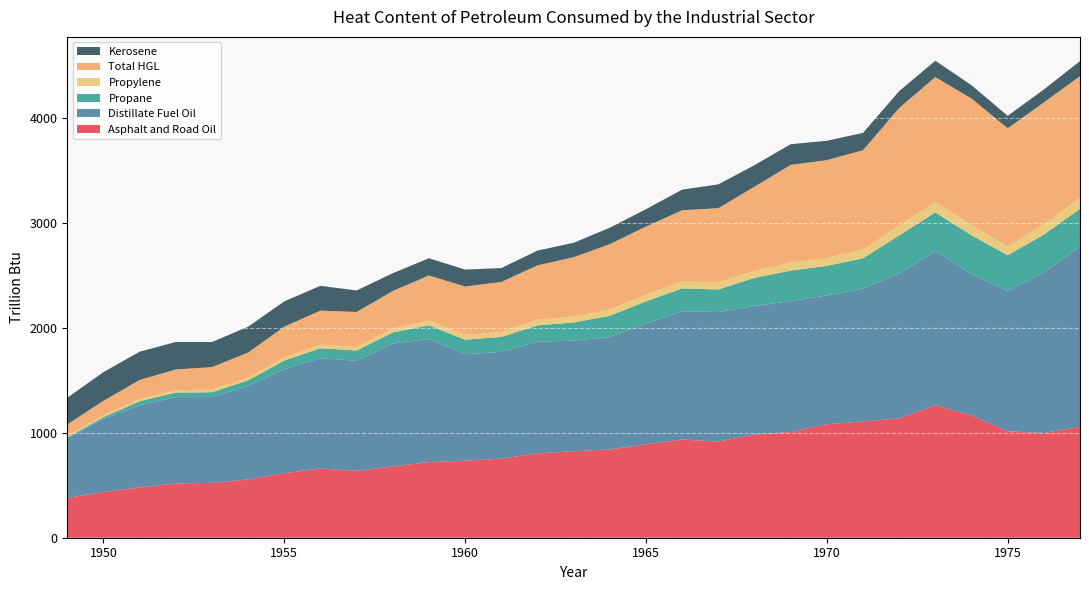

Reading right to left, what are all the values shown in this chart?

Asphalt and Road Oil: 1977=1056.4	1976=998.1	1975=1014.2	1974=1165.4	1973=1263.7	1972=1136.9	1971=1108.3	1970=1082.5	1969=1009.0	1968=983.7	1967=917.2	1966=935.6	1965=890.3	1964=840.8	1963=824.6	1962=803.5	1961=753.6	1960=733.8	1959=721.0	1958=678.8	1957=637.7	1956=659.8	1955=614.8	1954=556.0	1953=523.0	1952=517.3	1951=479.6	1950=435.1	1949=379.5
Distillate Fuel Oil: 1977=1719.4	1976=1529.7	1975=1339.0	1974=1346.1	1973=1468.7	1972=1381.0	1971=1266.4	1970=1226.2	1969=1246.9	1968=1224.1	1967=1234.0	1966=1222.9	1965=1150.1	1964=1071.1	1963=1054.5	1962=1064.4	1961=1017.5	1960=1015.7	1959=1173.8	1958=1172.0	1957=1048.6	1956=1050.8	1955=991.3	1954=888.8	1953=817.1	1952=822.8	1951=783.7	1950=697.6	1949=564.4
Propane: 1977=359.4	1976=362.0	1975=338.9	1974=371.6	1973=368.4	1972=362.9	1971=288.3	1970=282.4	1969=289.9	1968=268.9	1967=214.6	1966=217.7	1965=212.6	1964=202.8	1963=172.3	1962=156.2	1961=142.7	1960=137.5	1959=129.4	1958=105.6	1957=98.0	1956=95.4	1955=82.8	1954=55.3	1953=46.4	1952=43.8	1951=37.7	1950=16.5	1949=12.5
Propylene: 1977=103.0	1976=98.4	1975=83.9	1974=96.5	1973=97.1	1972=96.0	1971=82.5	1970=77.0	1969=75.6	1968=67.1	1967=70.7	1966=66.5	1965=63.1	1964=60.6	1963=56.7	1962=52.5	1961=48.0	1960=46.7	1959=43.6	1958=36.5	1957=34.0	1956=33.2	1955=30.3	1954=26.4	1953=24.4	1952=22.2	1951=20.8	1950=17.6	1949=14.0
Total HGL: 1977=1161.0	1976=1160.7	1975=1126.1	1974=1206.7	1973=1192.4	1972=1119.0	1971=947.8	1970=930.5	1969=931.9	1968=801.6	1967=704.5	1966=678.5	1965=649.5	1964=622.6	1963=565.2	1962=519.6	1961=475.5	1960=460.8	1959=431.8	1958=358.4	1957=333.3	1956=325.2	1955=292.7	1954=238.0	1953=215.2	1952=197.8	1951=181.7	1950=138.2	1949=109.5
Kerosene: 1977=143.2	1976=122.8	1975=119.0	1974=126.5	1973=155.7	1972=160.4	1971=165.0	1970=184.6	1969=197.1	1968=204.9	1967=226.6	1966=196.3	1965=165.5	1964=156.5	1963=137.5	1962=140.3	1961=132.7	1960=161.1	1959=163.9	1958=170.2	1957=204.5	1956=236.7	1955=240.7	1954=246.8	1953=238.8	1952=261.6	1951=269.1	1950=273.6	1949=253.6